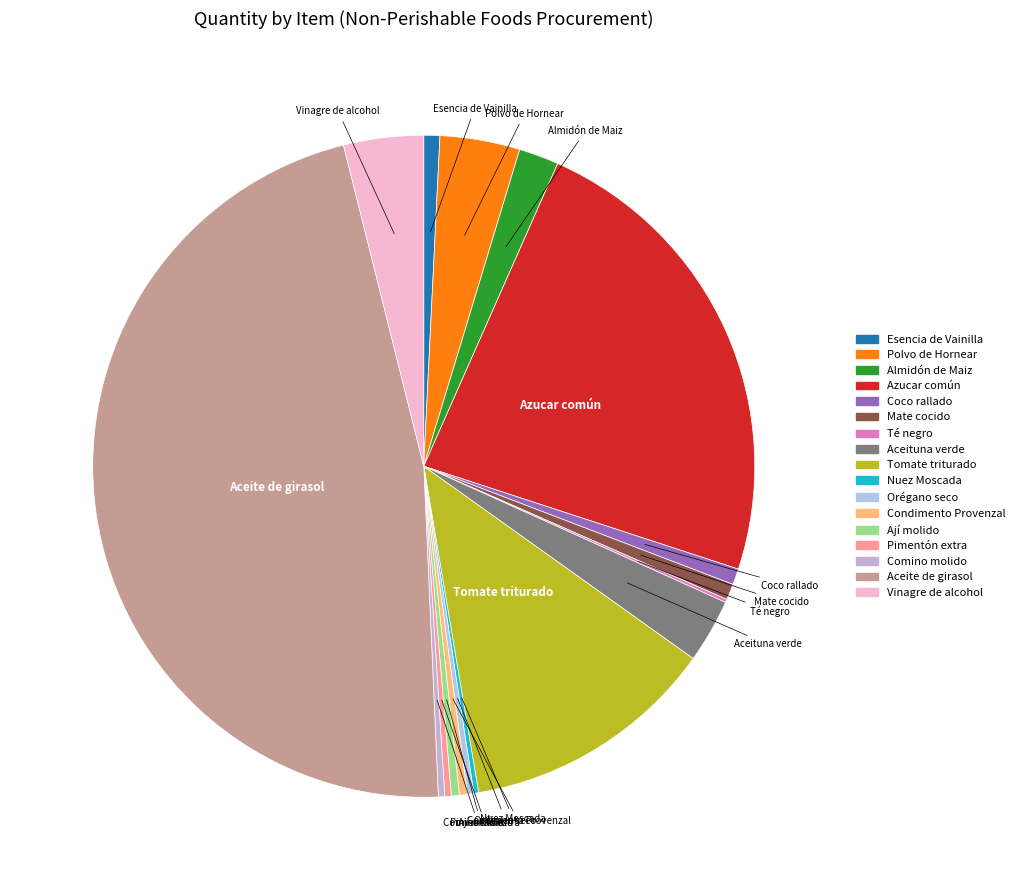

Approximately how many times larger is the value at Almidón de Maiz compared to Azucar común?

0.1